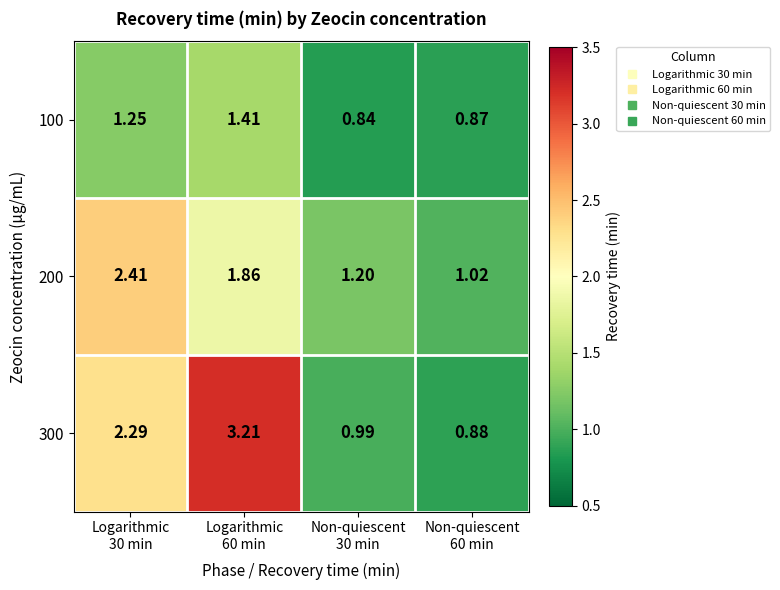

Which label corresponds to the smallest value in the chart?

Non-quiescent
30 min